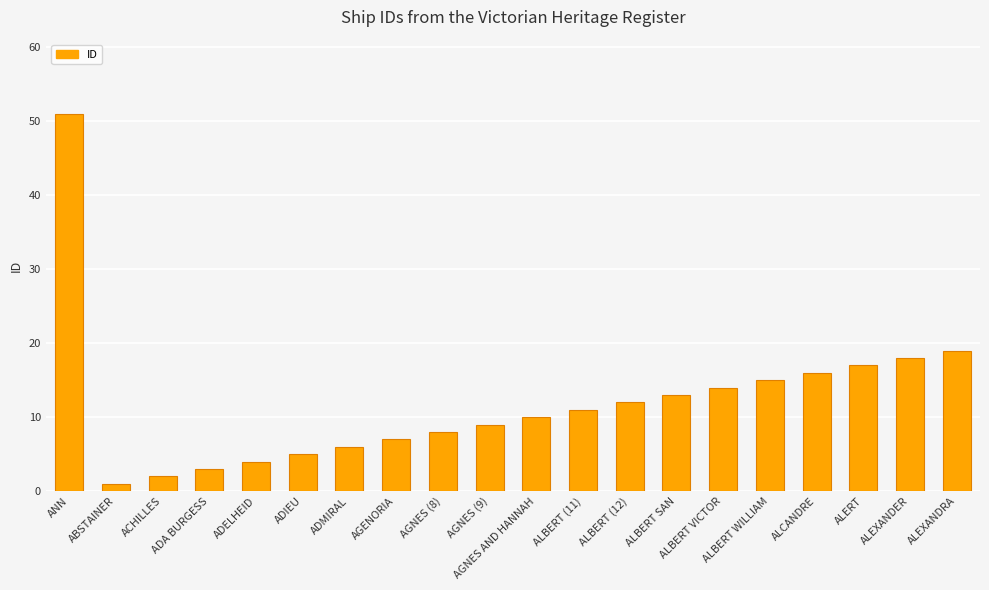

Are the bars grouped side by side (vs. stacked)?

No